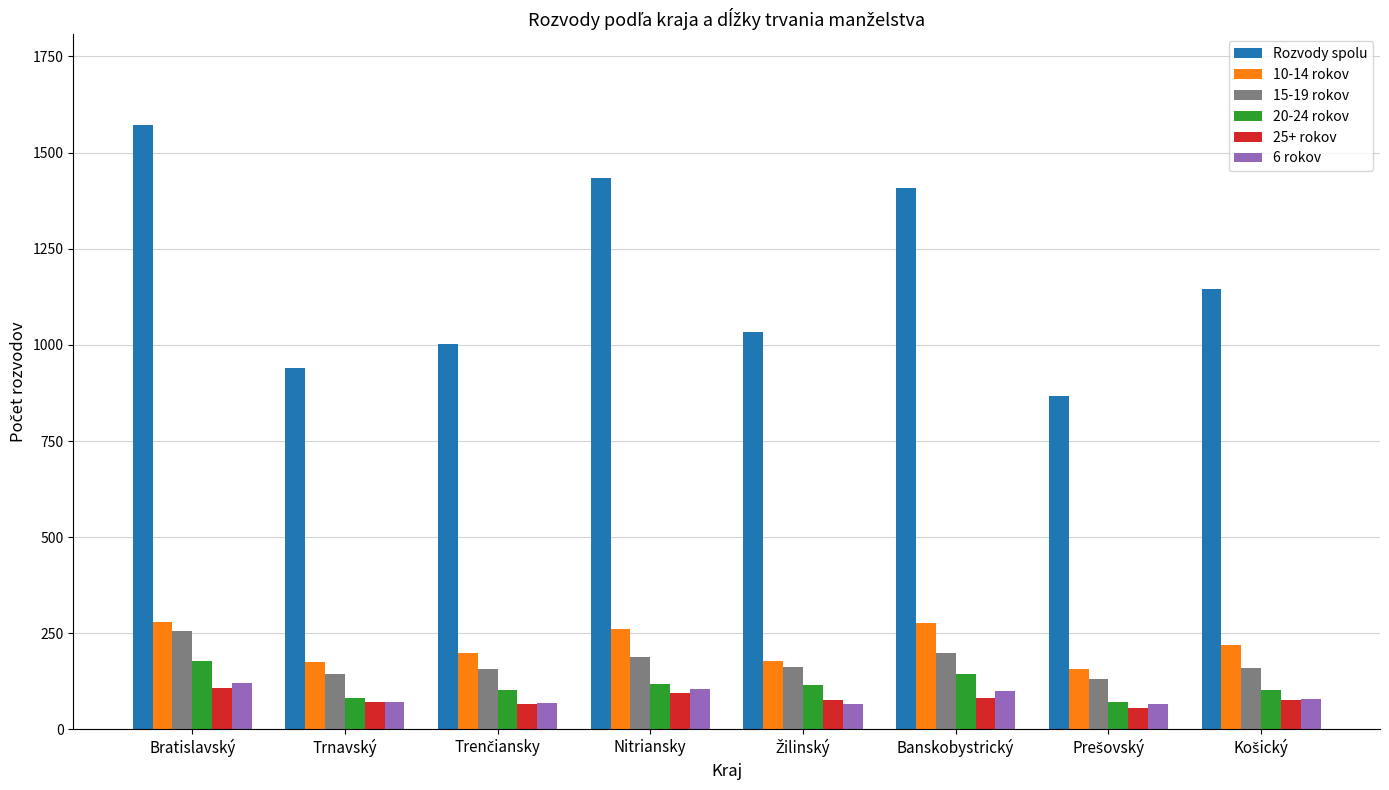

What is the average value of the 25+ rokov series?

79